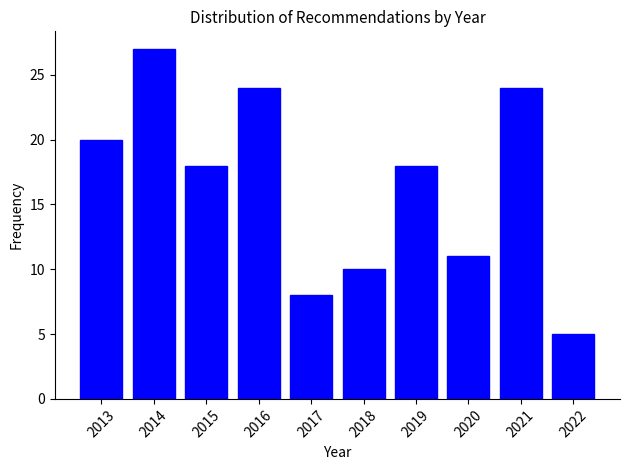

Reading right to left, what are all the values shown in this chart?

5	24	11	18	10	8	24	18	27	20